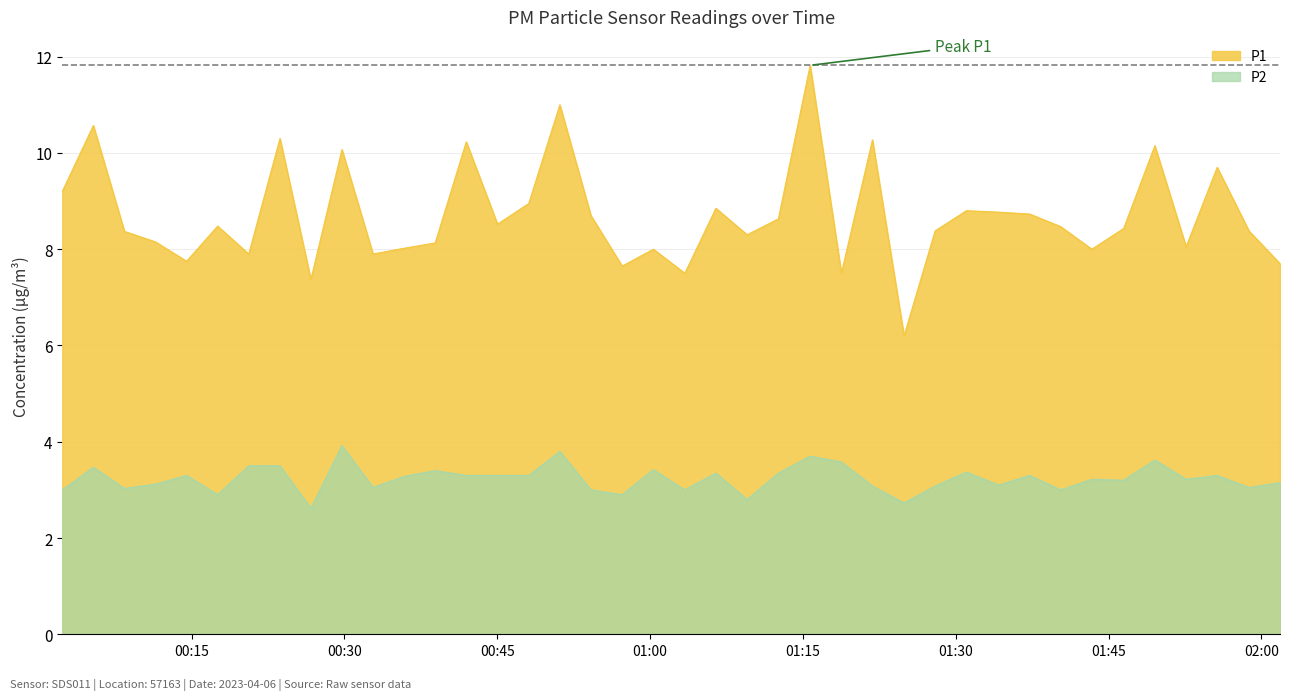

What is the smallest value displayed?

2.6